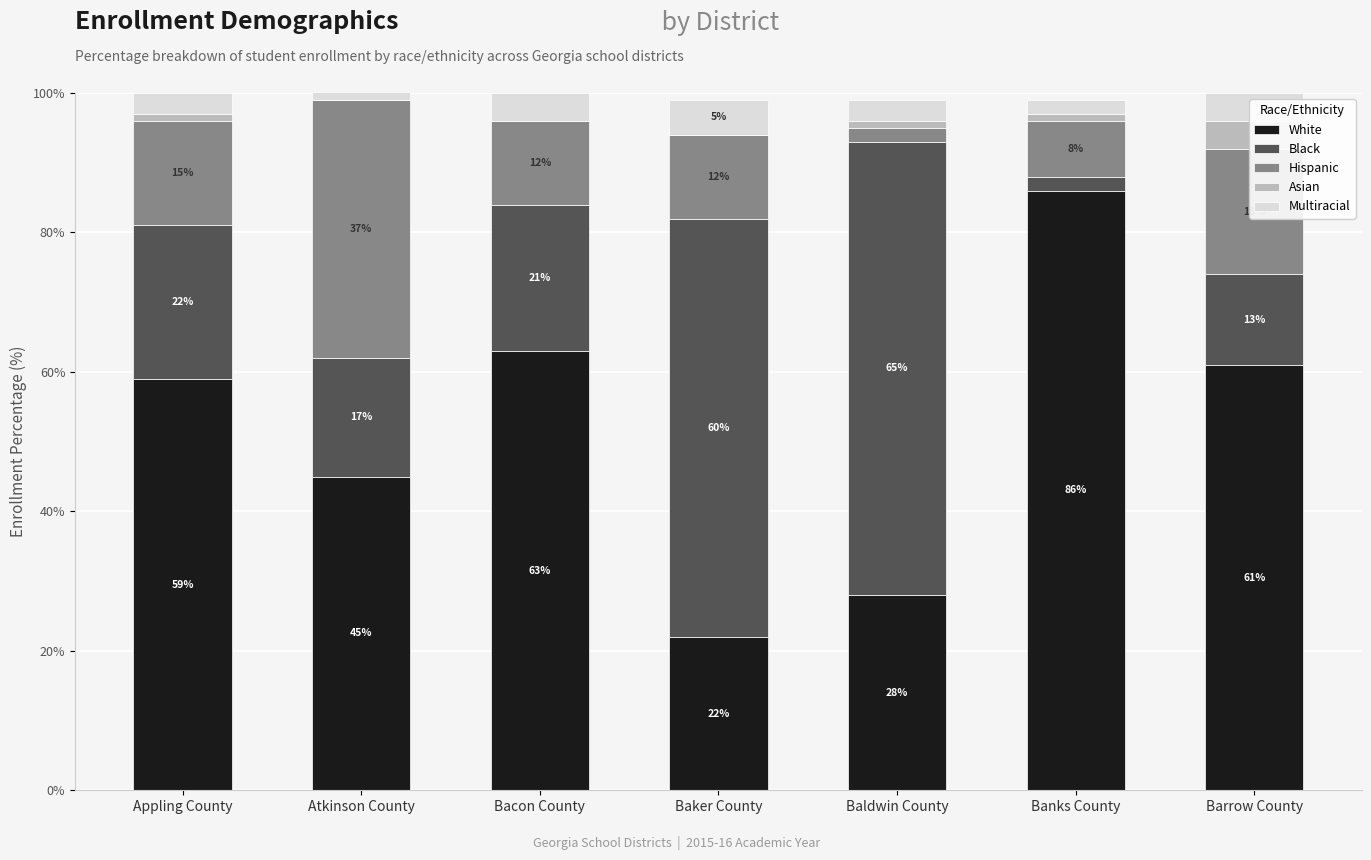

Count the number of data series in this chart.

5